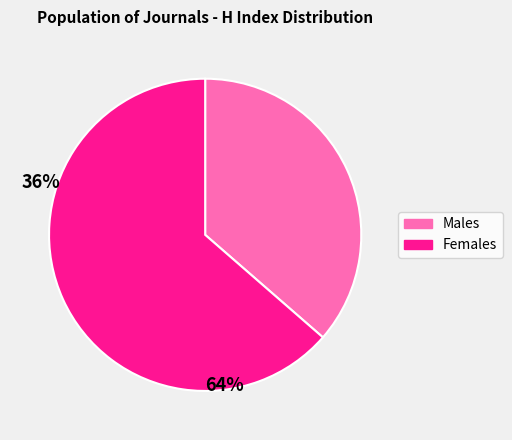

Is there any slice that represents more than half of the pie?

Yes